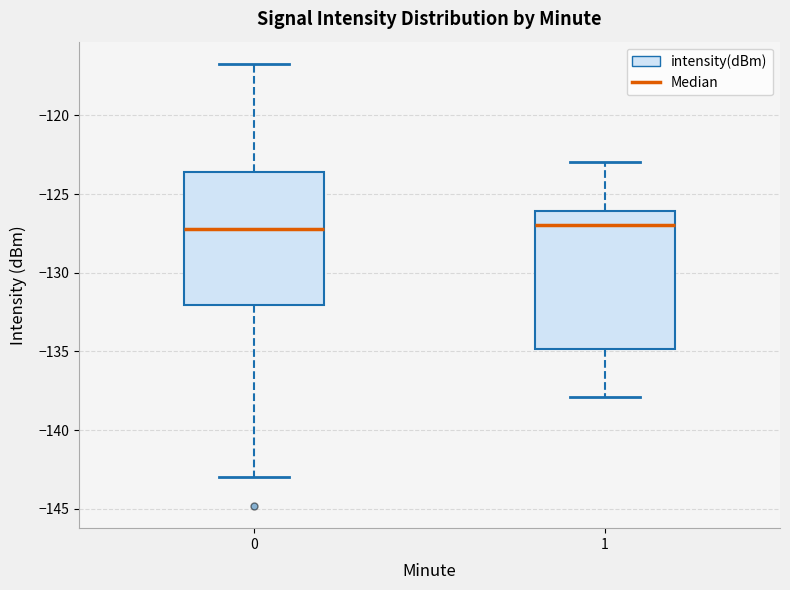

Reading left to right, read every box against the y-axis: the position of its median line, the range the box covers, and the ends of its whiskers. The values are not printed on the chart, so give them approximately, as read against the axis.

0: median -127.0, box -132.0 to -123.5, whiskers -143.0 to -116.5
1: median -127.0, box -135.0 to -126.0, whiskers -138.0 to -123.0